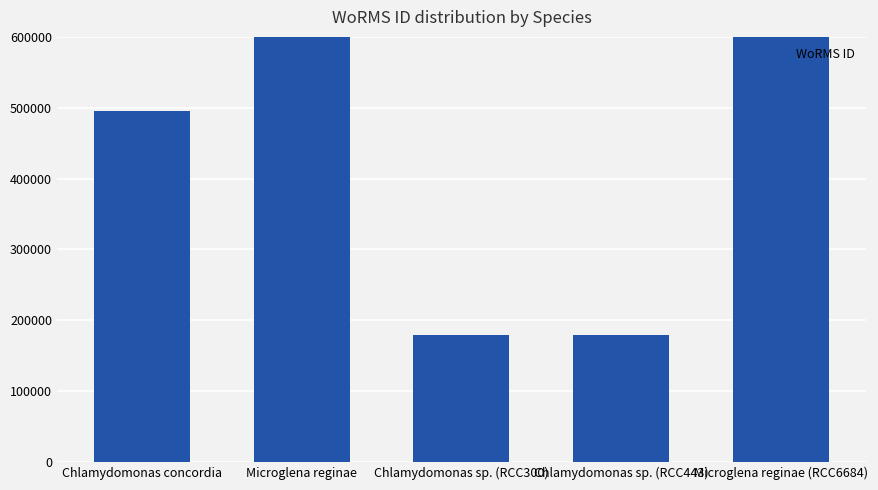

What is the average value?

505398